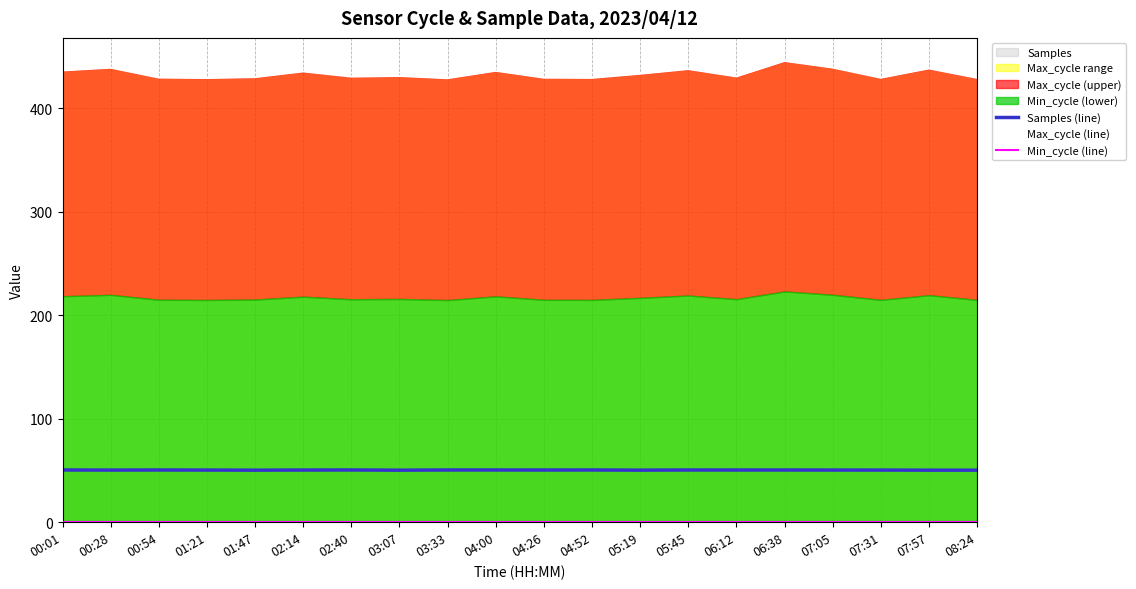

What is the average value of the Max_cycle (line) series?

433.3